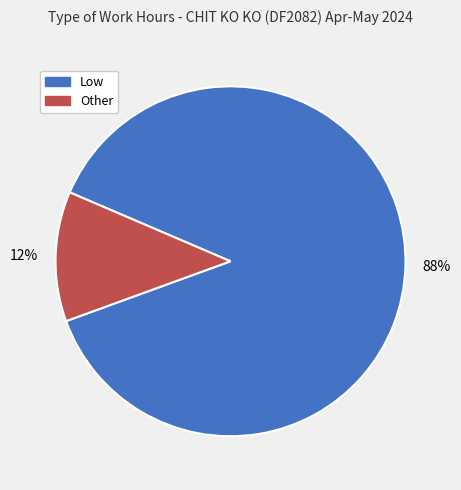

To the nearest percent, what is the difference between the Low and Other slice percentages?

76%